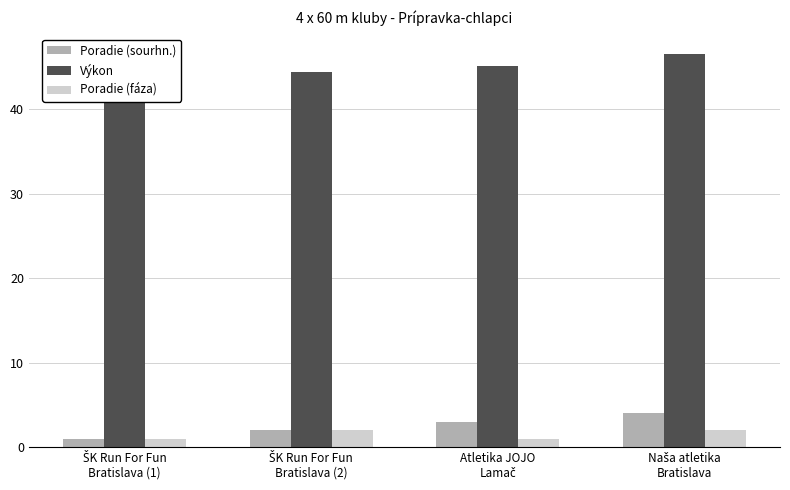

Reading right to left, extract all data points from this chart.

Poradie (sourhn.): 4.0	3.0	2.0	1.0
Výkon: 46.6	45.1	44.5	41.3
Poradie (fáza): 2.0	1.0	2.0	1.0